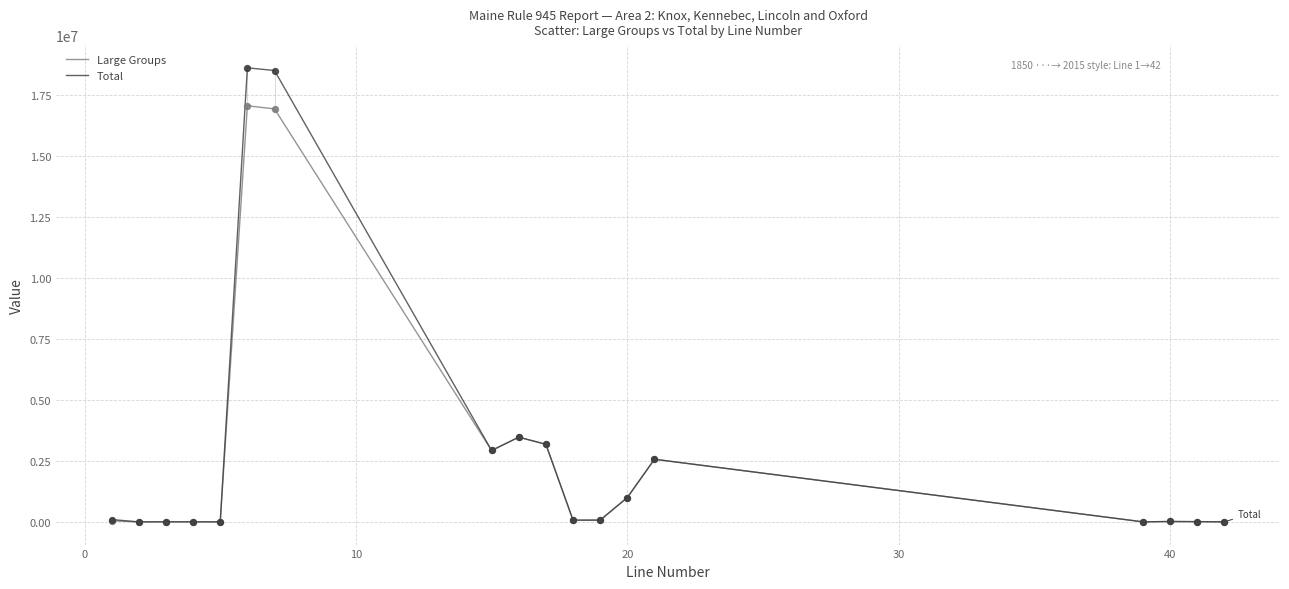

Rank the series by their maximum value, from highest to lowest.

Total, Large Groups